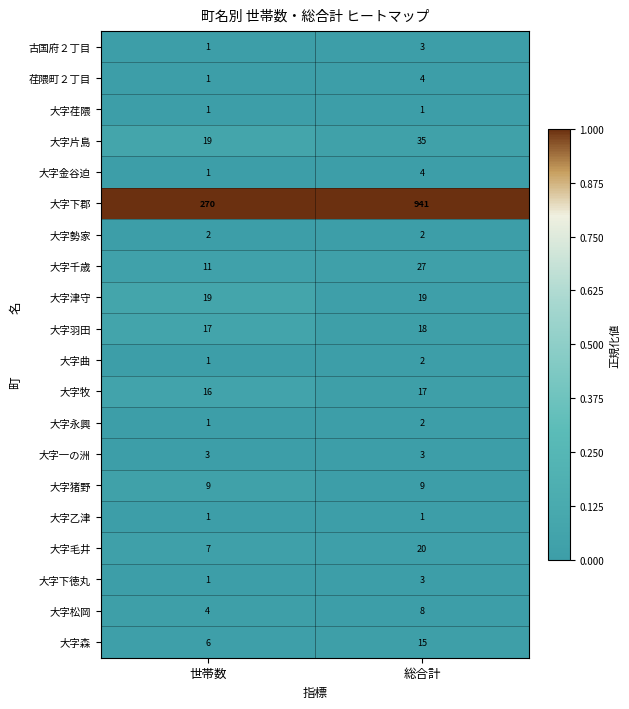

The value of 古国府２丁目 at 世帯数 is 2. True or false?

False